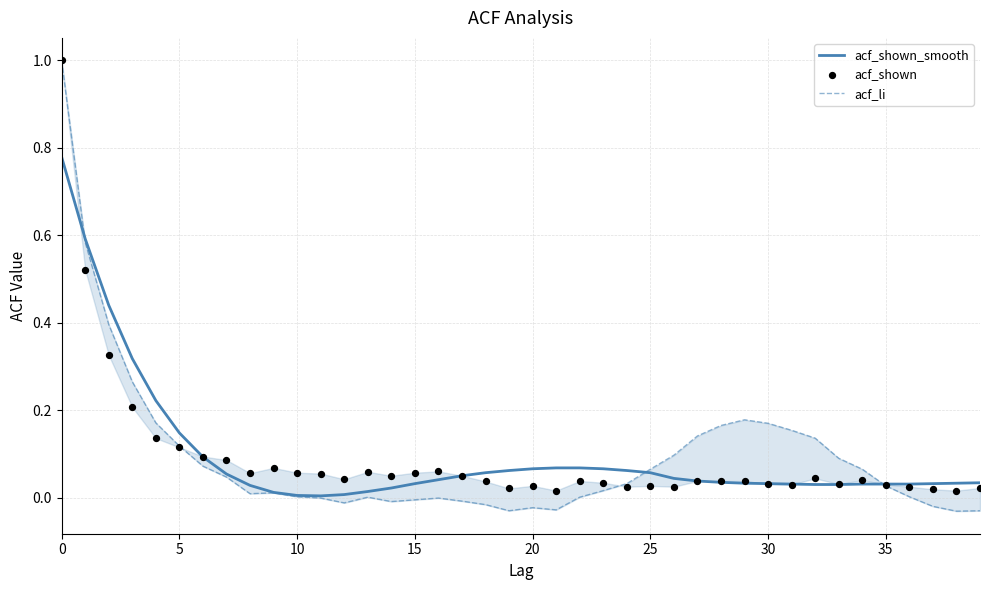

Which series contains the lowest Y value?

acf_li